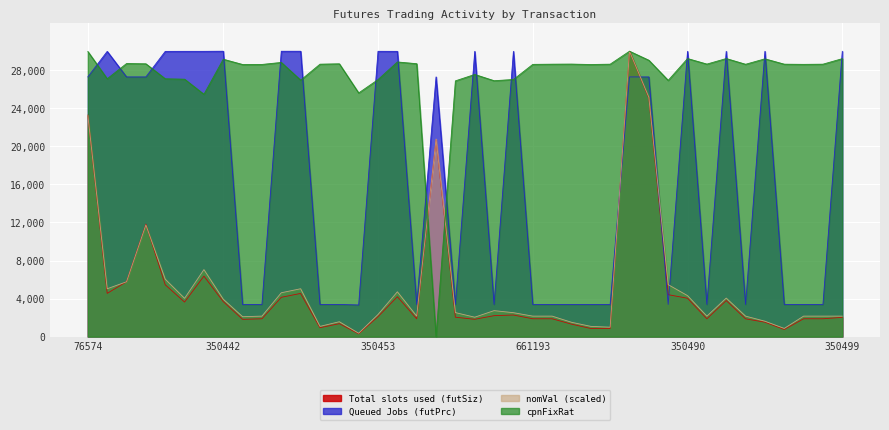

How many intersections are there between Total slots used (futSiz) and Queued Jobs (futPrc)?

4